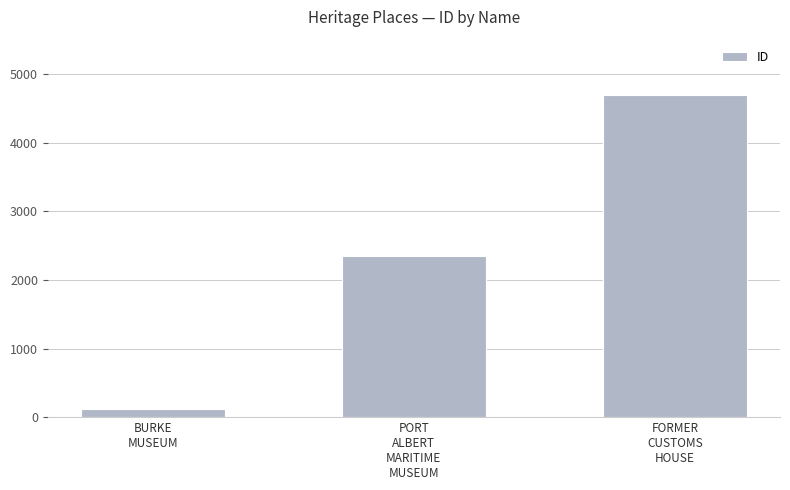

List the labels in order of value, smallest first.

BURKE
MUSEUM, PORT
ALBERT
MARITIME
MUSEUM, FORMER
CUSTOMS
HOUSE